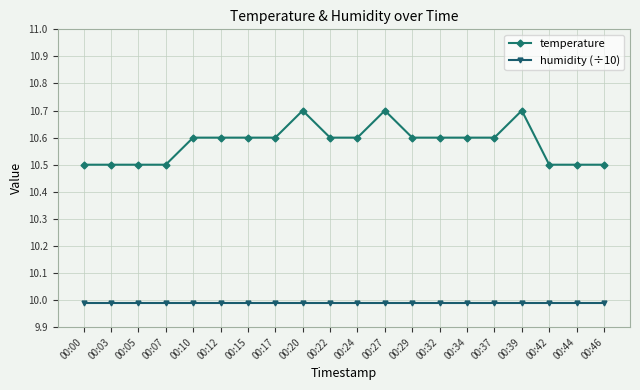

Rank the series at 00:37 from lowest to highest value.

humidity (÷10), temperature